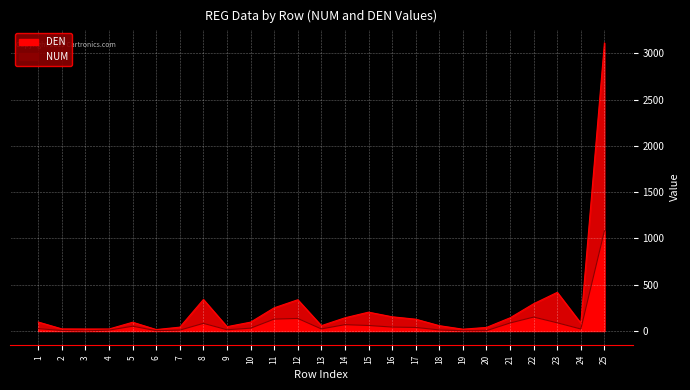

Where is the first local minimum for DEN?

6